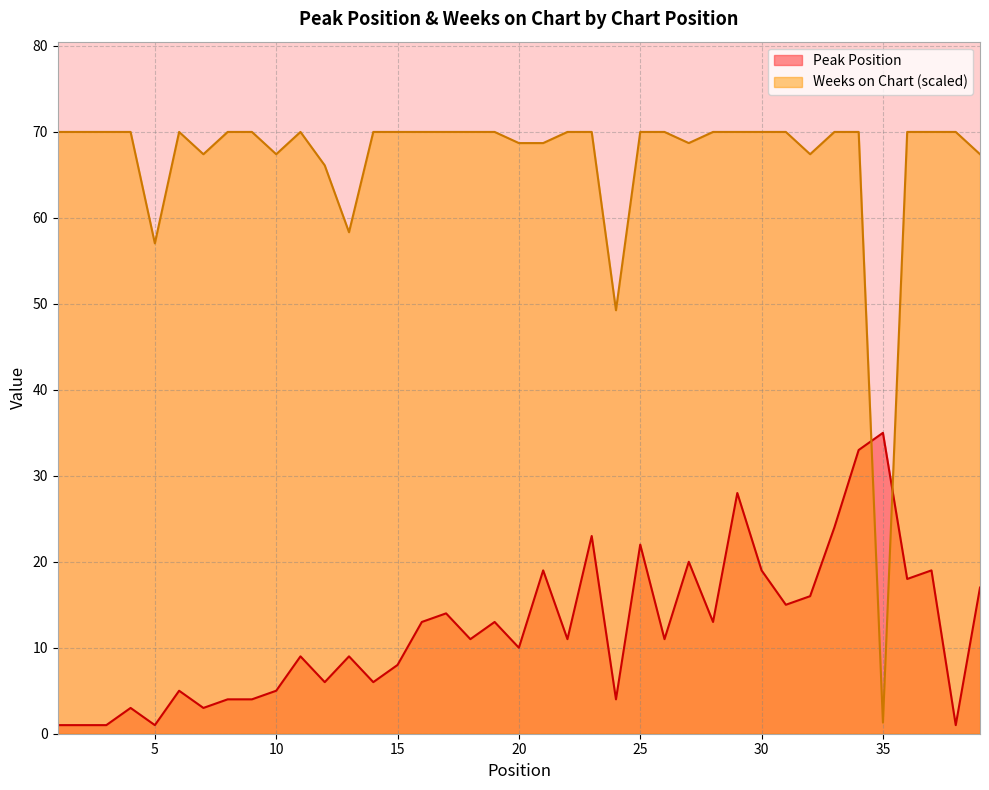

The value of Weeks on Chart at 22 is 70.0. True or false?

True